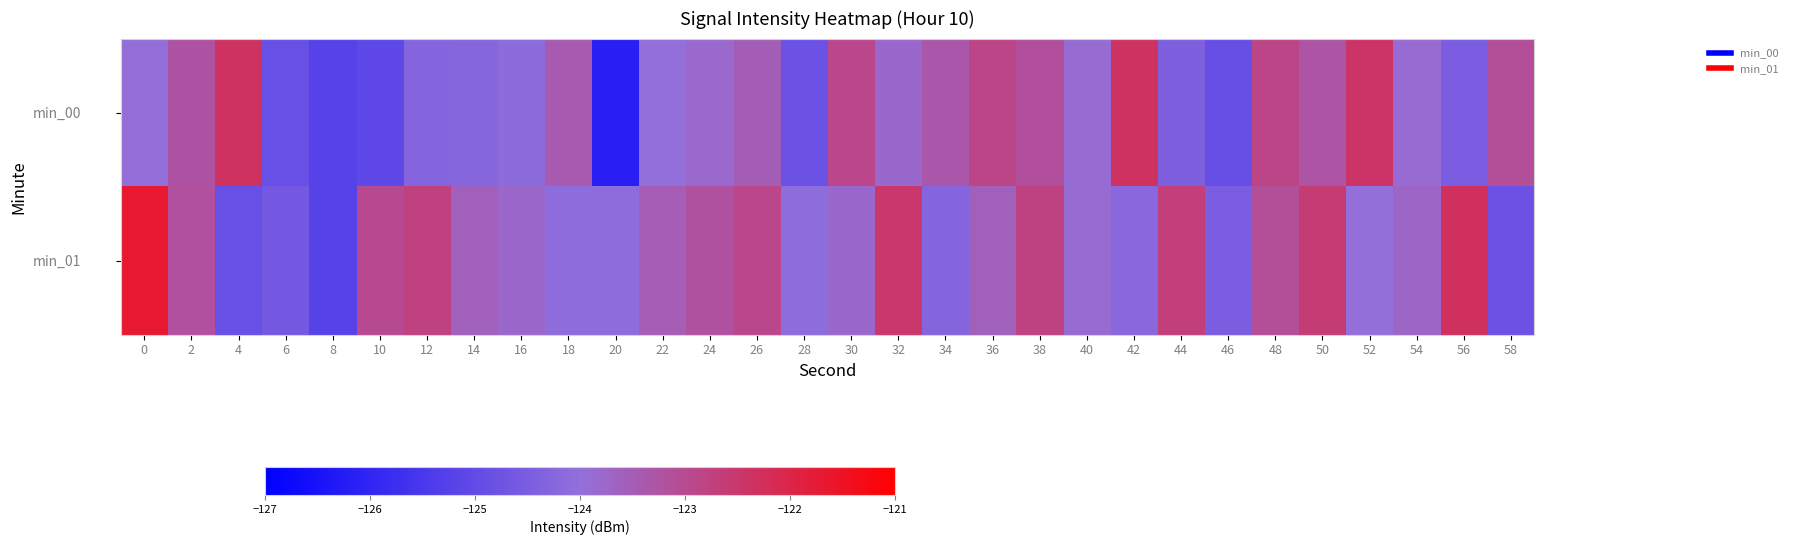

List the series in order of their overall mean, lowest first.

min_00, min_01